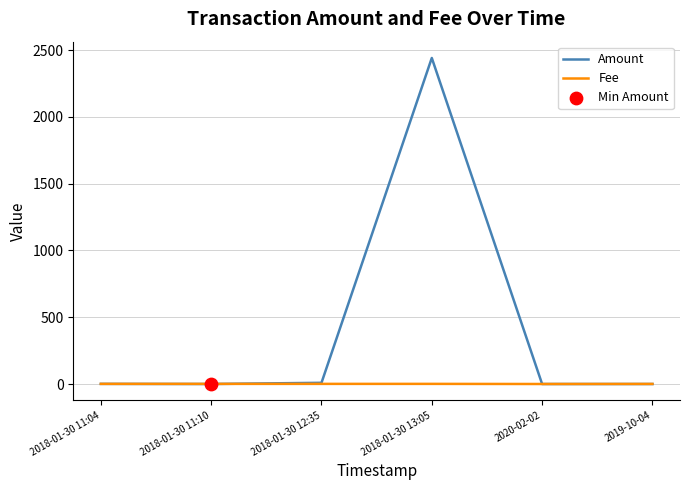

Which series has the widest spread of values?

Amount